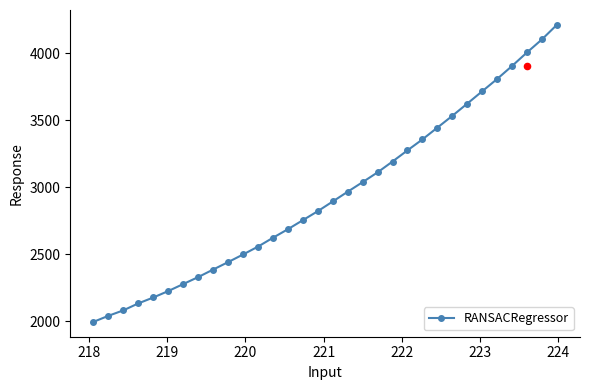

What is the value of the RANSACRegressor point at the 17th from the left?

2893.7